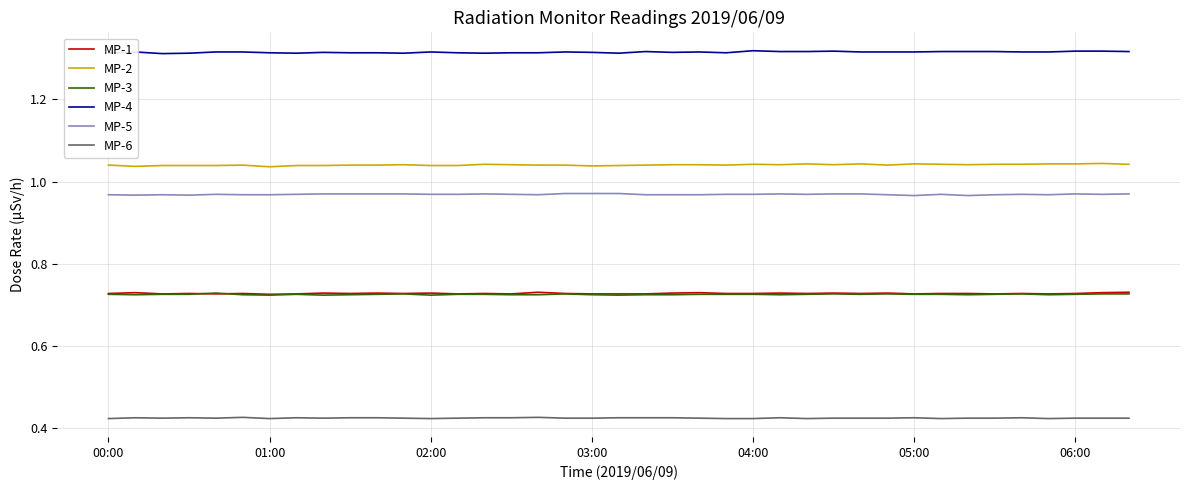

Which series has the largest total across all categories?

MP-4